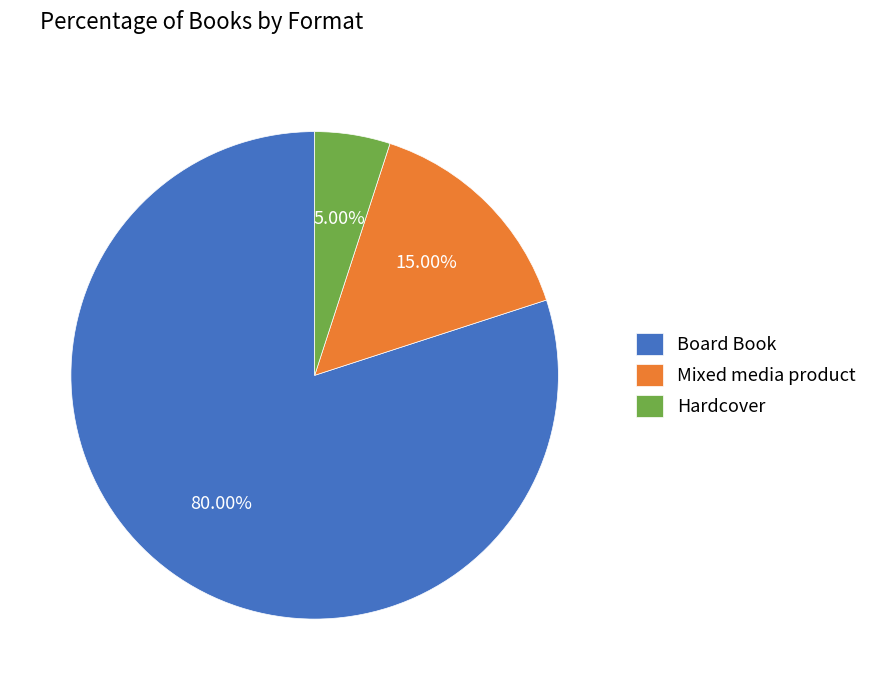

What portion of the pie excludes Board Book?

20.0%